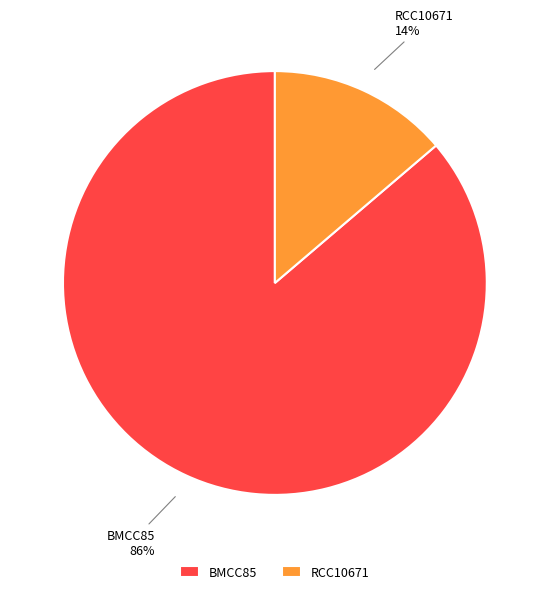

What is the majority slice?

BMCC85